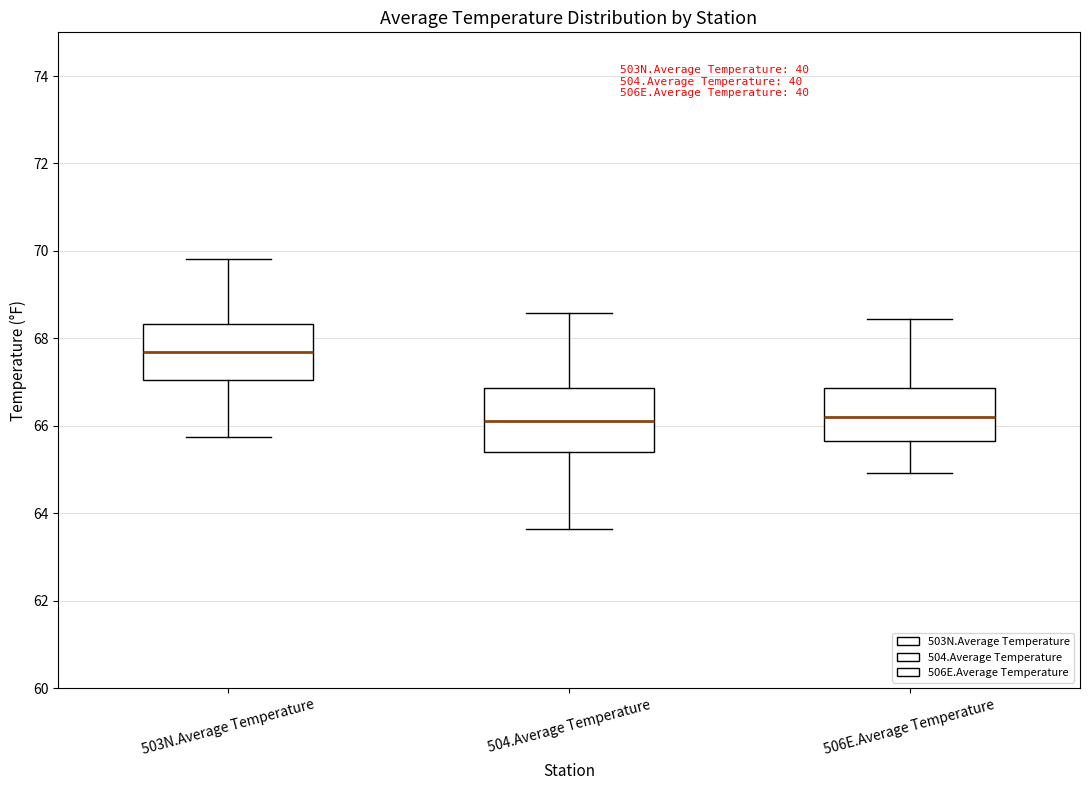

Reading left to right, transcribe this box plot: for each box, give where its median line is, the range the box spans, and where its two whiskers end, as read against the y-axis. The values are not printed on the chart, so give them approximately, as read against the axis.

503N.Average Temperature: median 67.6, box 67.0 to 68.4, whiskers 65.8 to 69.8
504.Average Temperature: median 66.2, box 65.4 to 66.8, whiskers 63.6 to 68.6
506E.Average Temperature: median 66.2, box 65.6 to 66.8, whiskers 65.0 to 68.4